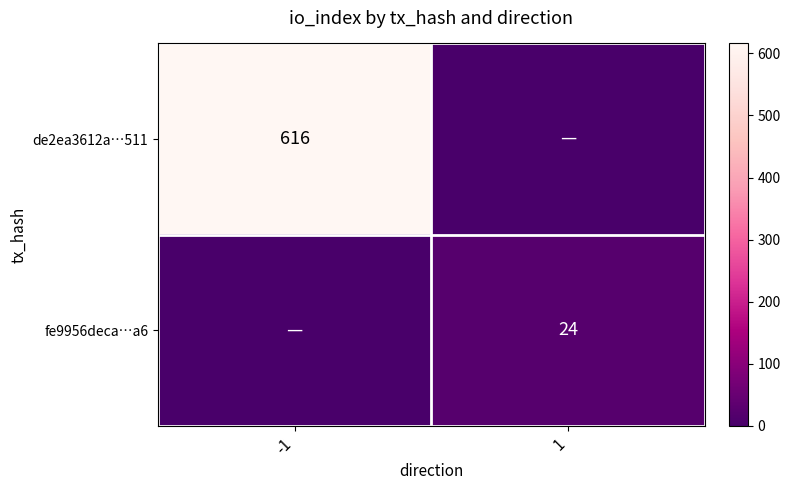

What is the difference between the highest and lowest values at -1?

616